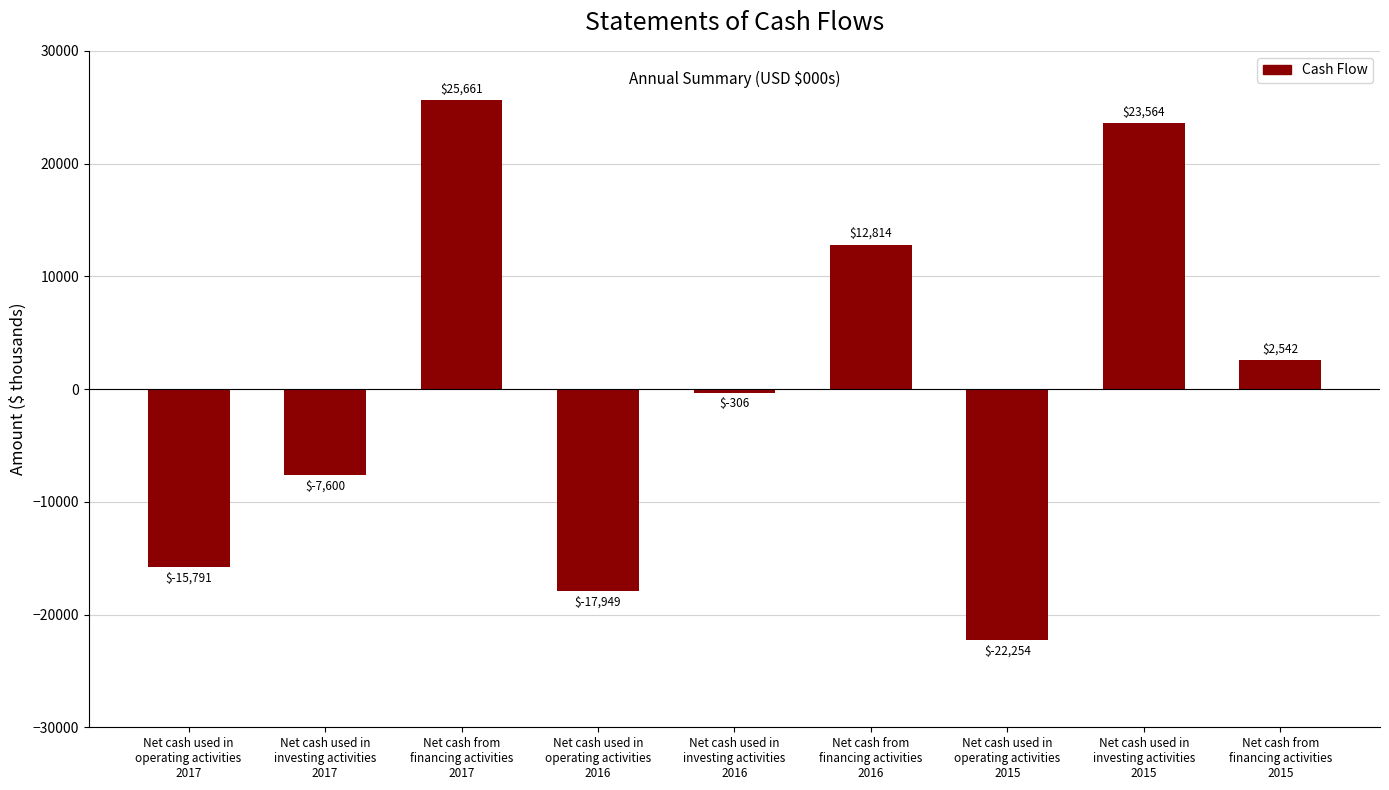

What is the label of the 7th bar from the right?

Net cash from
financing activities
2017